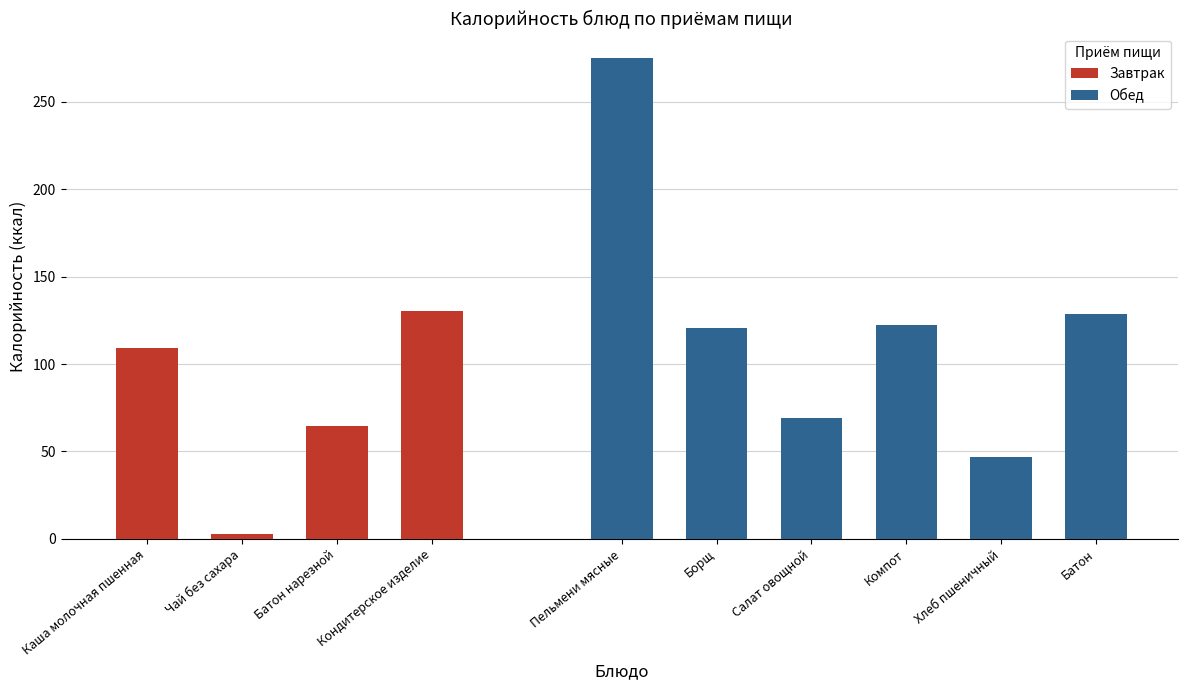

How many values are below 120?

5